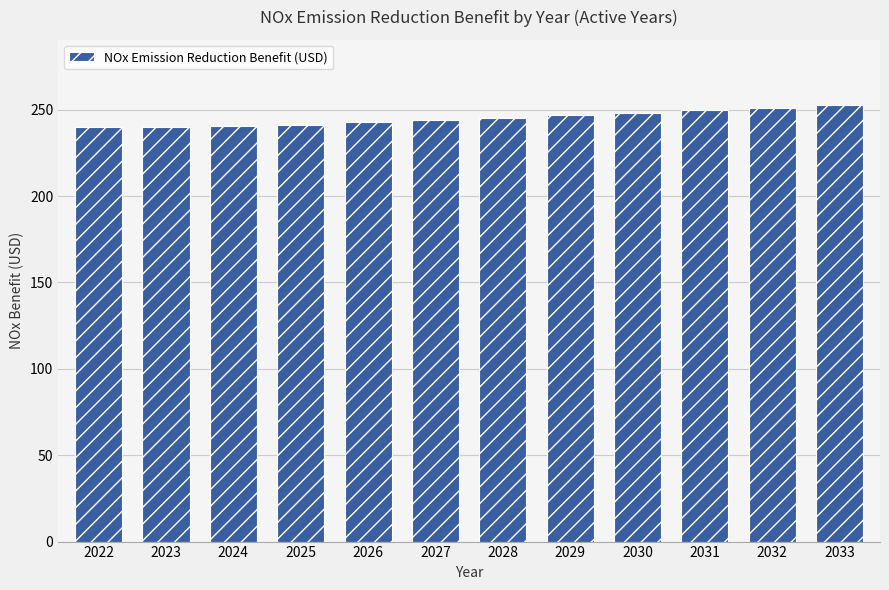

What is the change in value from 2026 to 2027?

+1.4